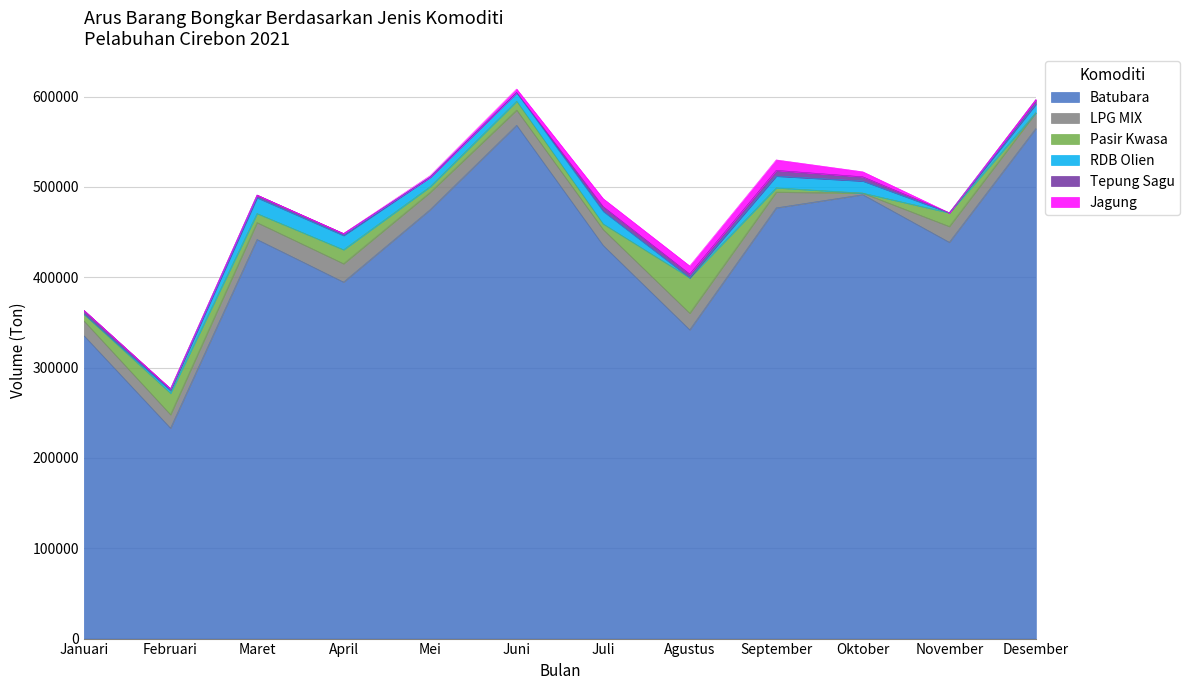

Does the chart display data point markers on the line(s)?

No